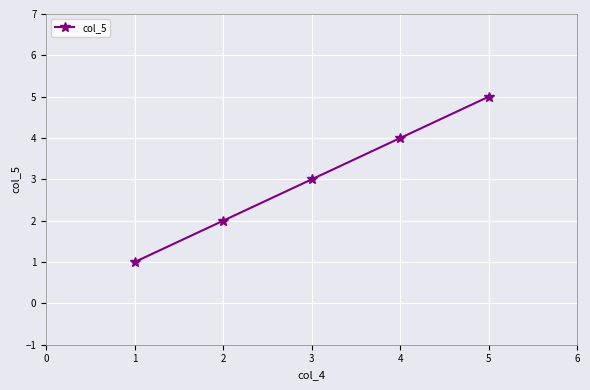

Approximately how many times larger is the value at 4 compared to 2?

2.0